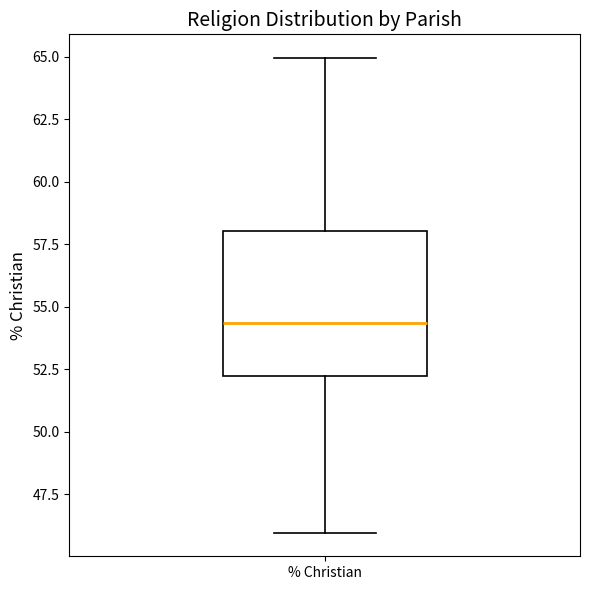

Read this box plot against the y-axis: the position of the median line, the range covered by the box, and the ends of both whiskers. The values are not printed on the chart, so give them approximately, as read against the axis.

median 54.5, box 52.0 to 58.0, whiskers 46.0 to 65.0